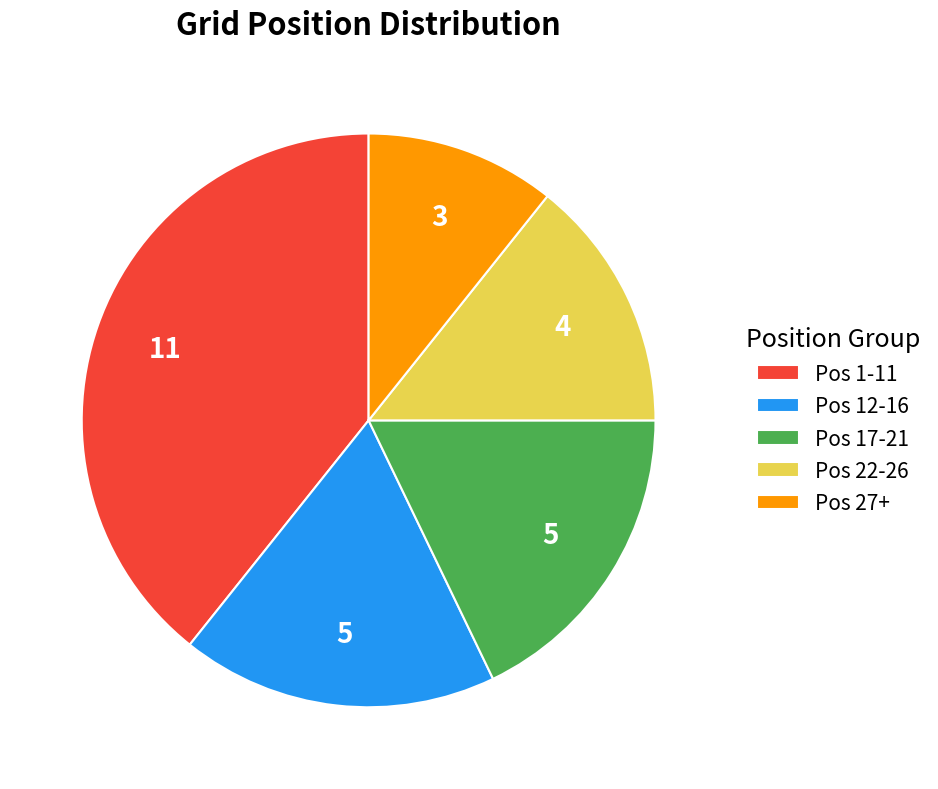

What is the largest slice in the pie chart?

Pos 1-11